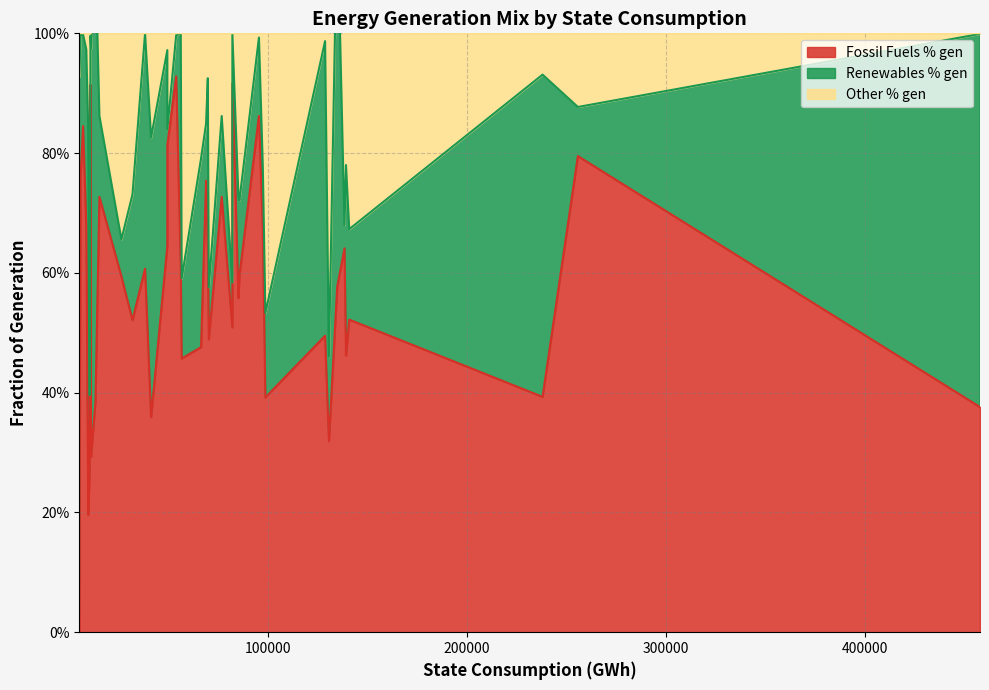

How many times do Fossil Fuels % gen and Renewables % gen cross each other?

14